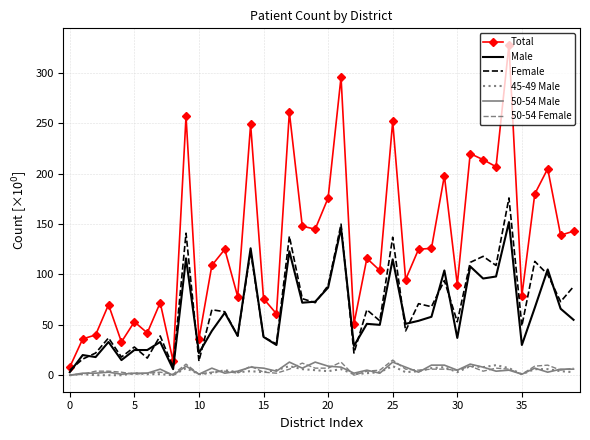

True or false: Male and Total intersect in this chart.

False